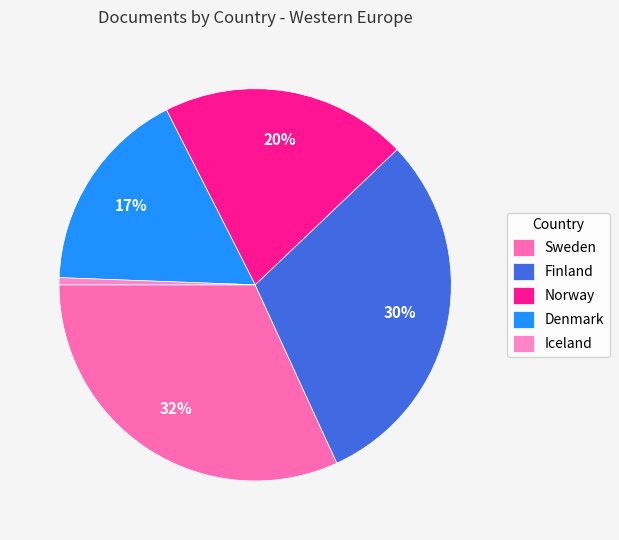

To the nearest percent, what percentage of the pie is Sweden?

32%